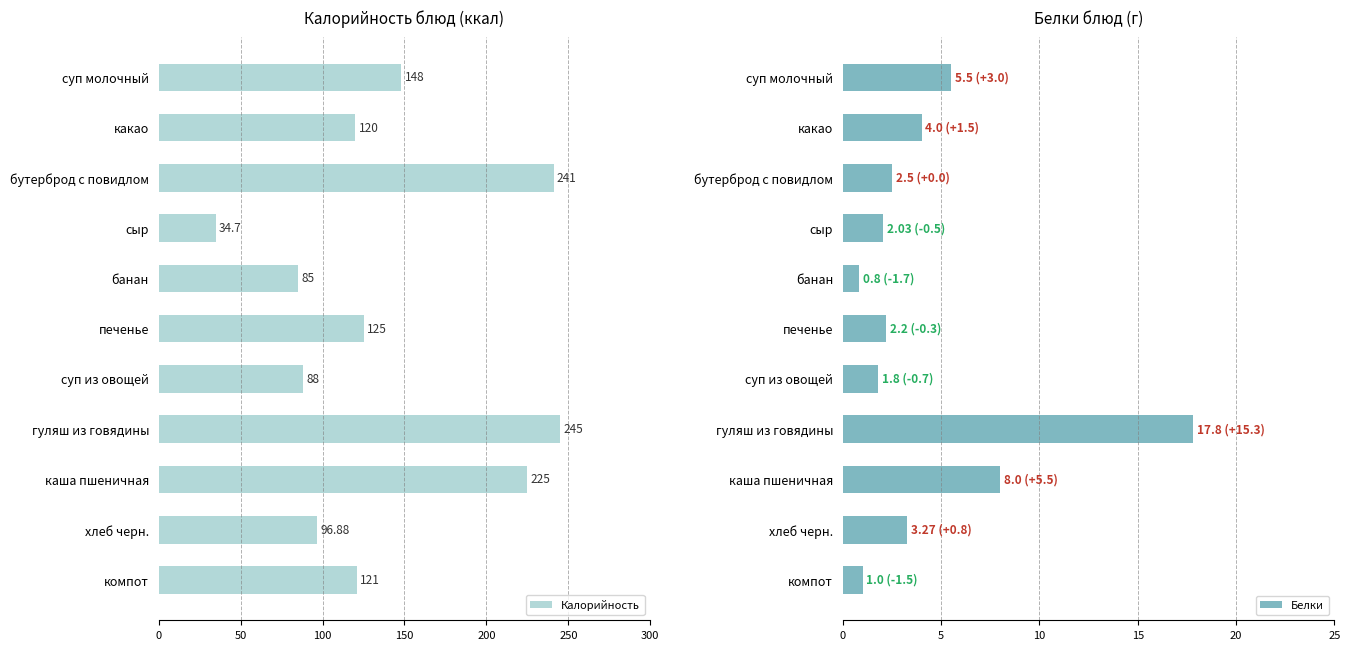

Rank the categories by Калорийность value from lowest to highest.

сыр, банан, суп из овощей, хлеб черн., какао, компот, печенье, суп молочный, каша пшеничная, бутерброд с повидлом, гуляш из говядины